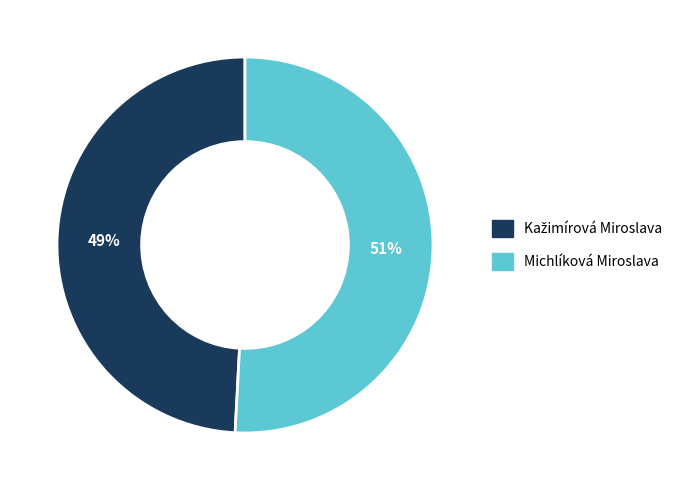

Which category has the biggest portion of the pie?

Michlíková Miroslava